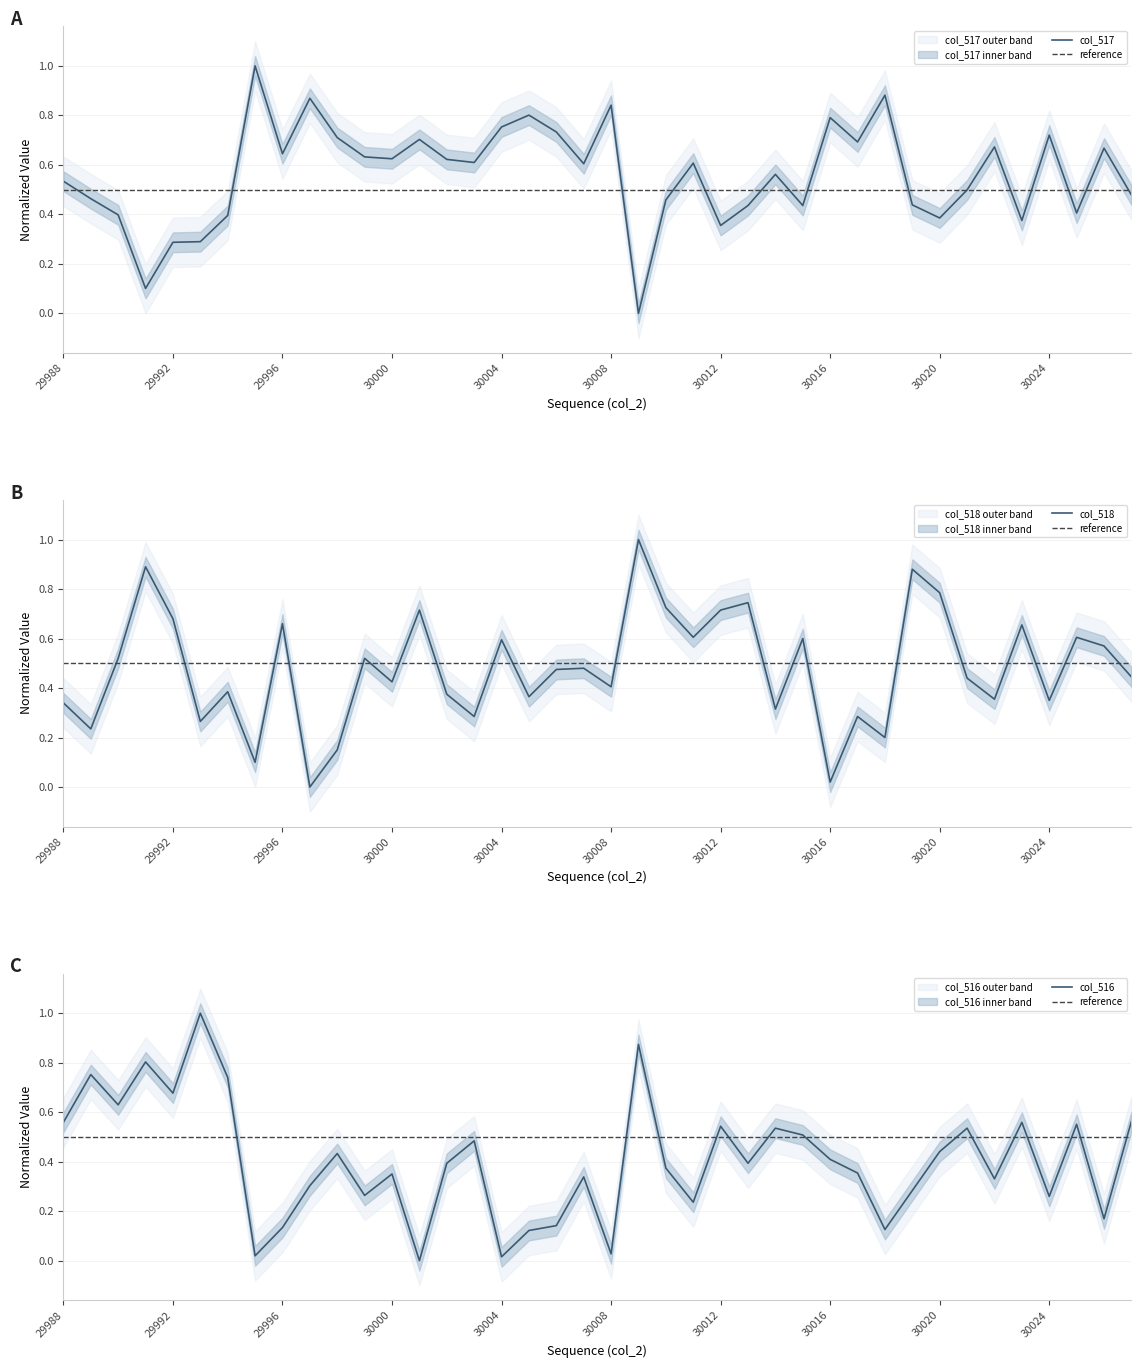

What is the difference between the col_518 values at 30000 and 29990?

0.1